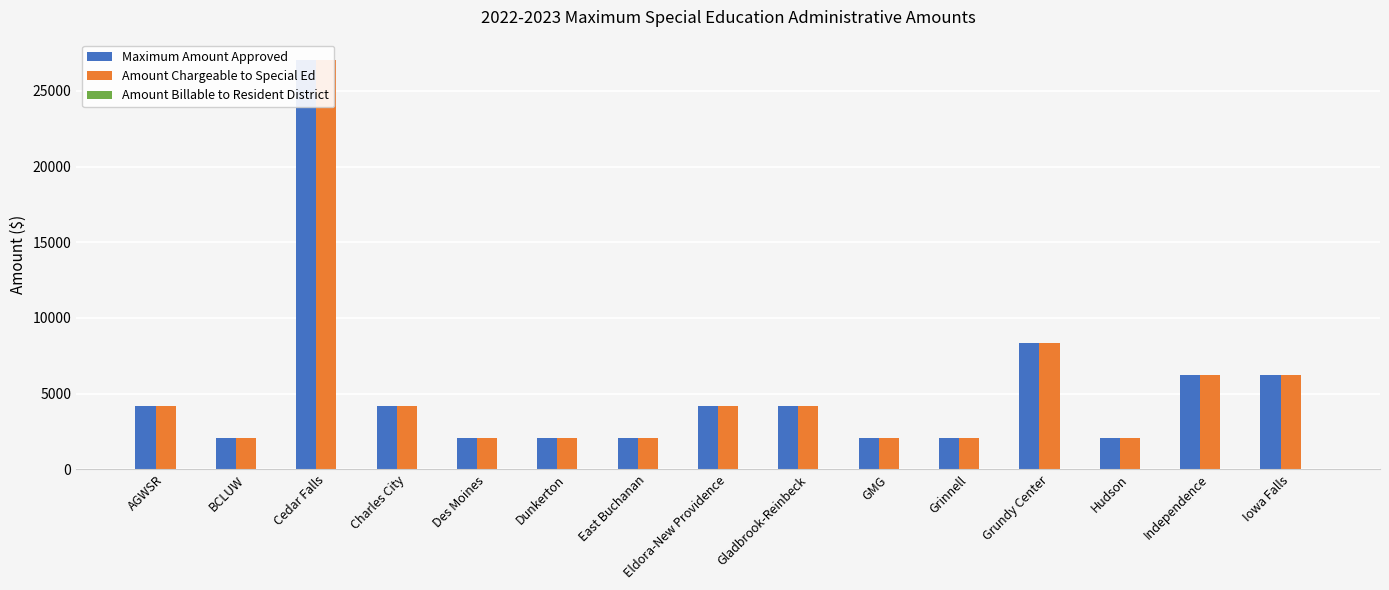

True or false: Maximum Amount Approved has a value of 6240.0 at Iowa Falls.

True